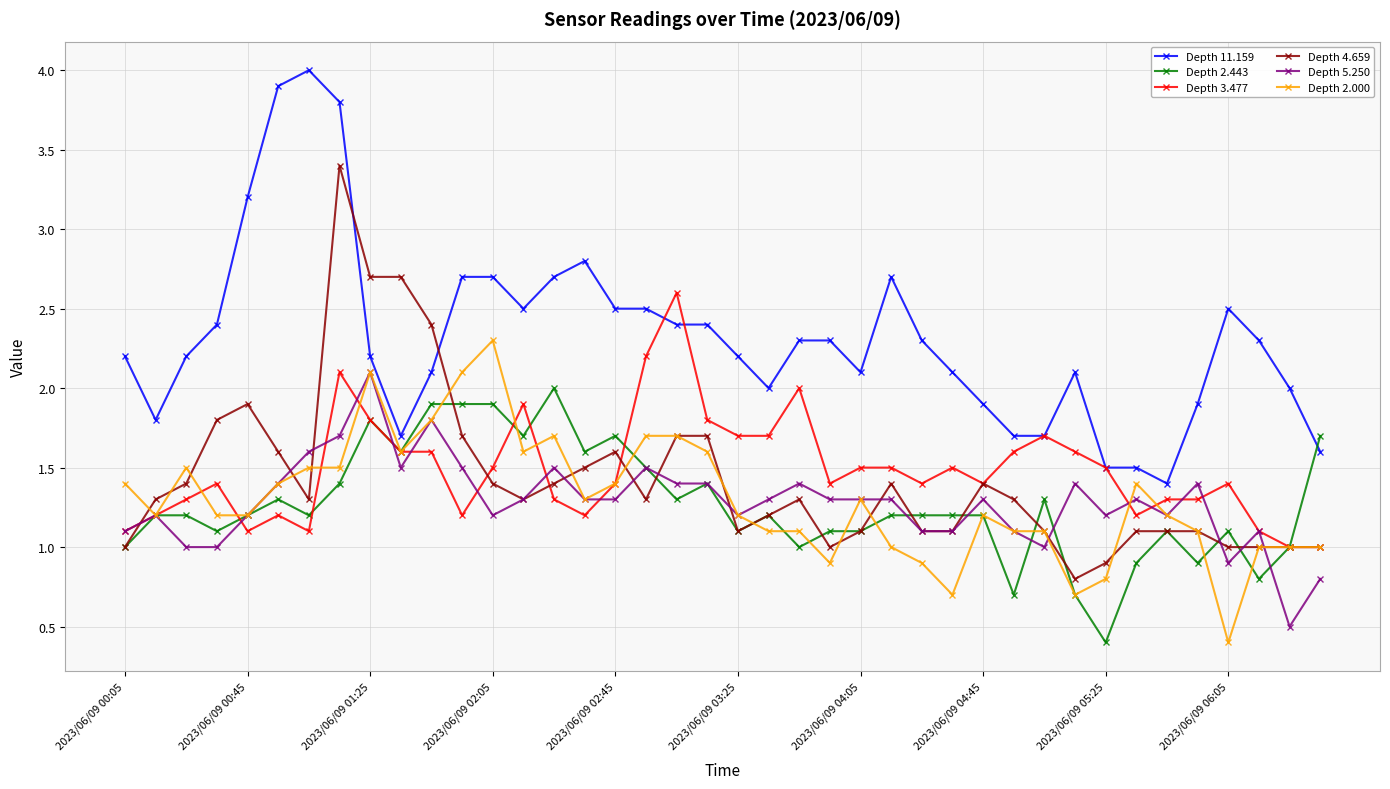

What is the maximum value shown in the chart?

4.0